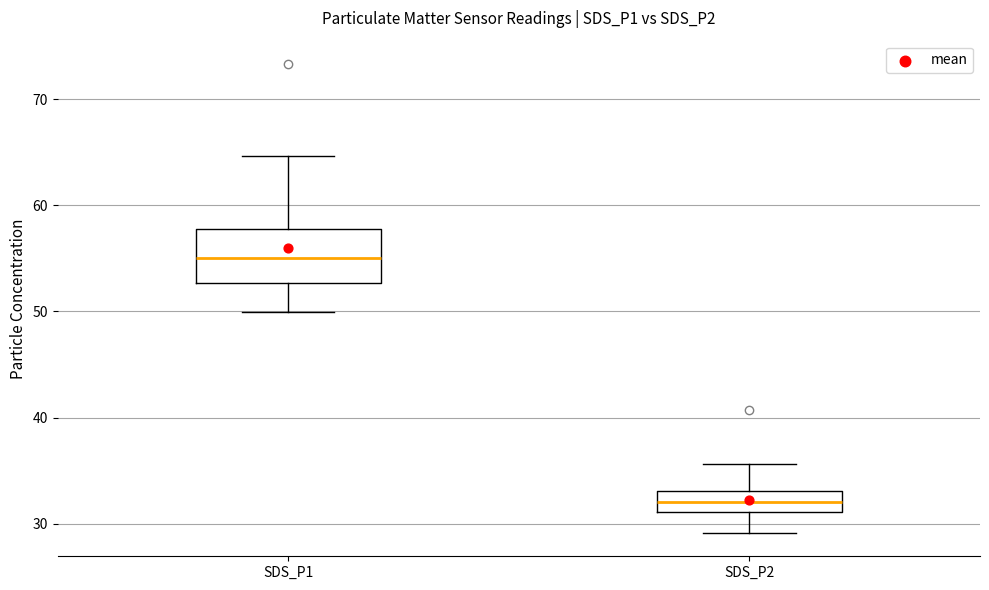

Where does the median line of the box for SDS_P2 sit on the y-axis? The values are not printed on the chart, so give them approximately, as read against the axis.

32